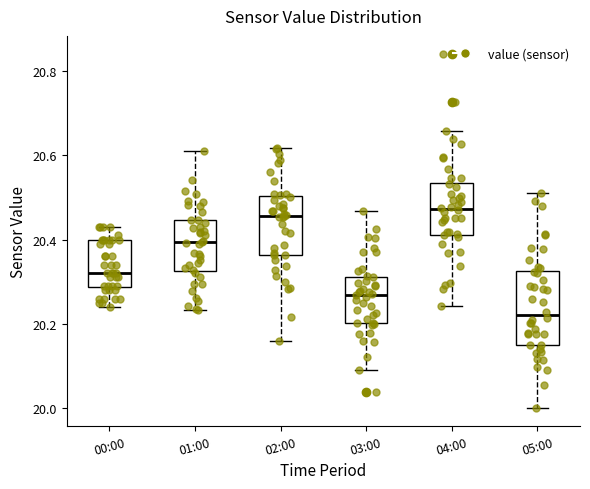

Reading left to right, read every box against the y-axis: the position of its median line, the range the box covers, and the ends of its whiskers. The values are not printed on the chart, so give them approximately, as read against the axis.

00:00: median 20.32, box 20.28 to 20.40, whiskers 20.24 to 20.44
01:00: median 20.40, box 20.32 to 20.44, whiskers 20.24 to 20.62
02:00: median 20.46, box 20.36 to 20.50, whiskers 20.16 to 20.62
03:00: median 20.26, box 20.20 to 20.32, whiskers 20.10 to 20.46
04:00: median 20.48, box 20.42 to 20.54, whiskers 20.24 to 20.66
05:00: median 20.22, box 20.14 to 20.32, whiskers 20.00 to 20.52